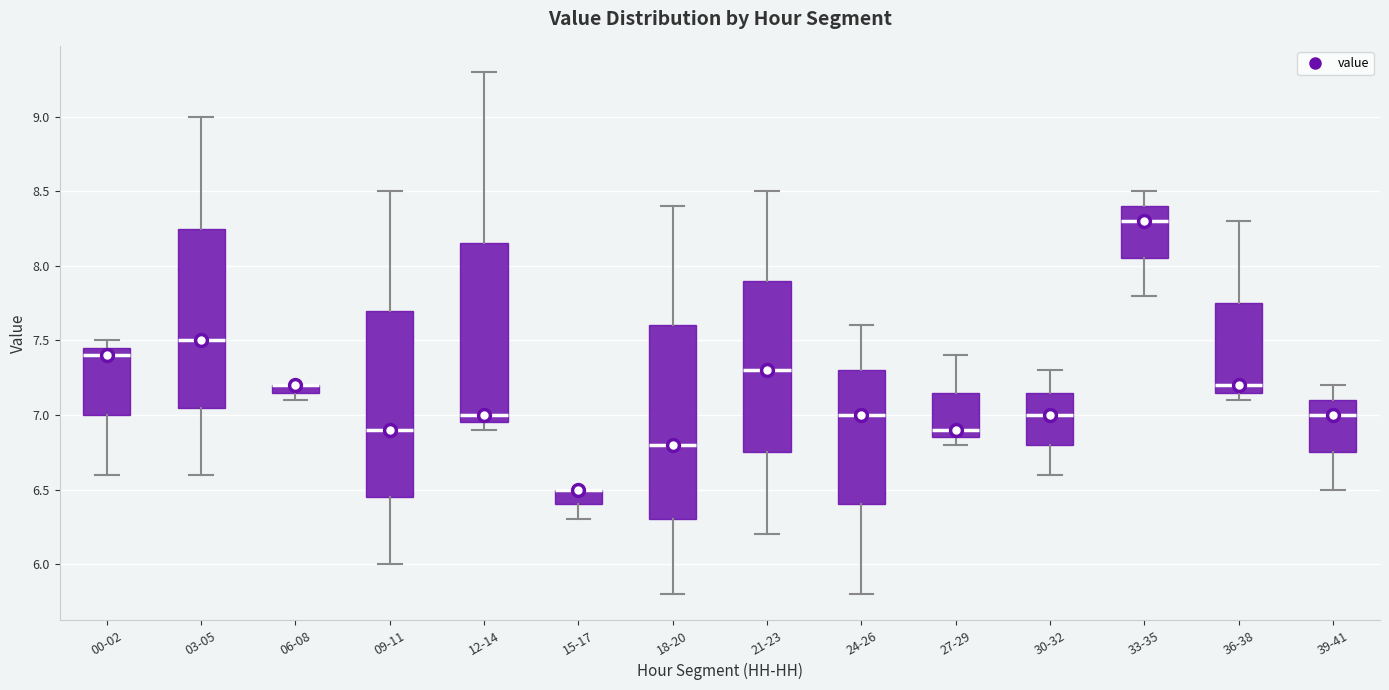

Where does the lower whisker of the box for 30-32 end on the y-axis? The values are not printed on the chart, so give them approximately, as read against the axis.

6.60